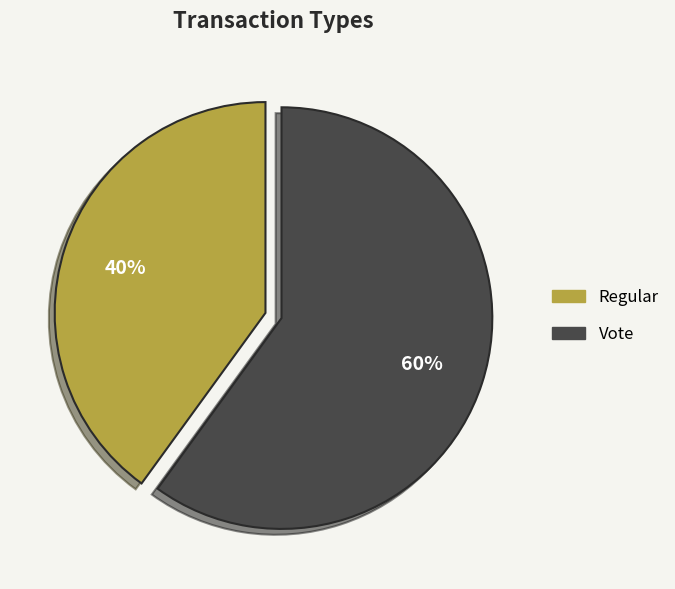

Is the sum of Vote and Regular greater than half?

Yes